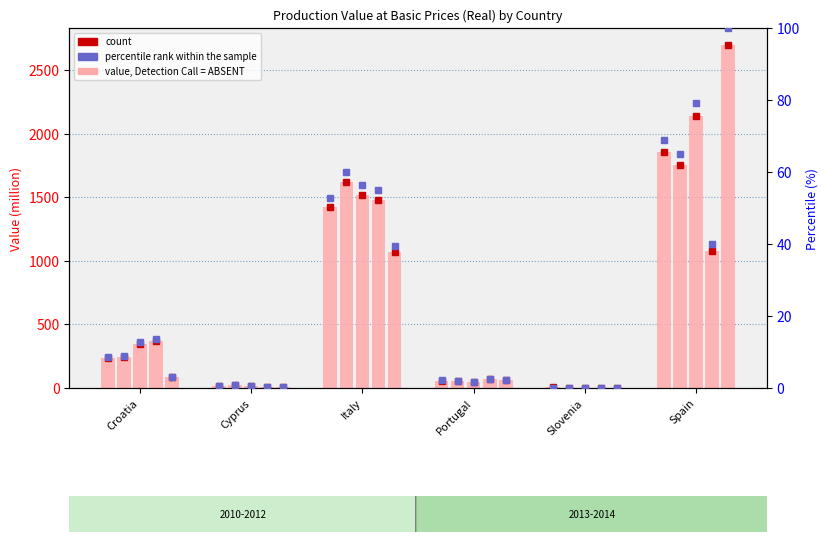

The value of value 2010 at Portugal is 98.8. True or false?

False